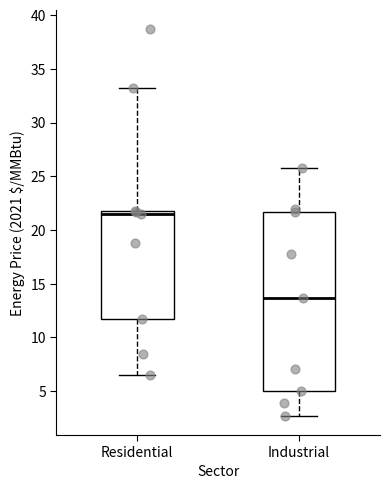

Which box's median line is the highest?

Residential